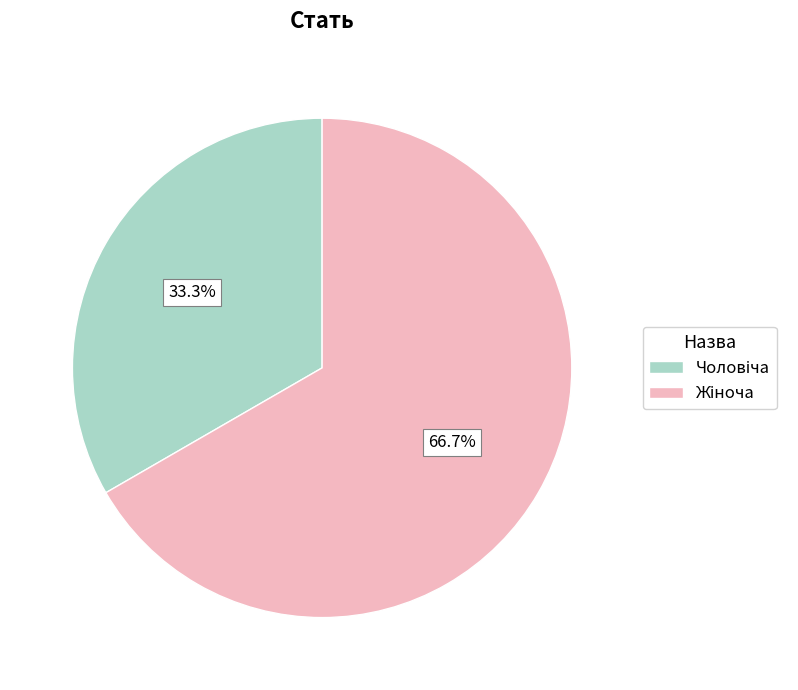

Is there any slice that represents more than half of the pie?

Yes